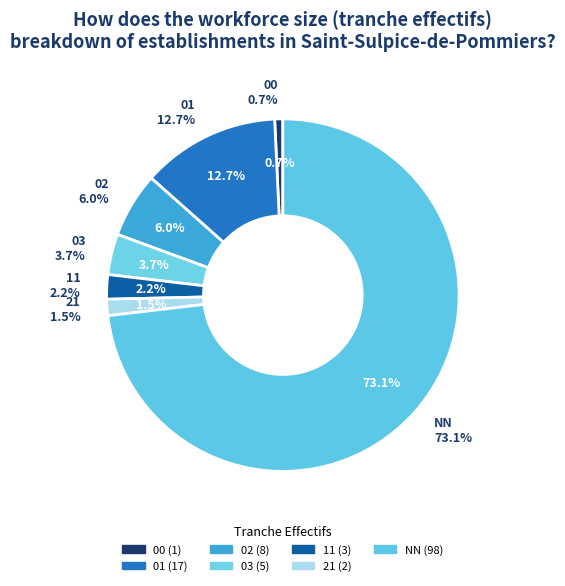

To the nearest percent, what portion does 11 represent?

2%